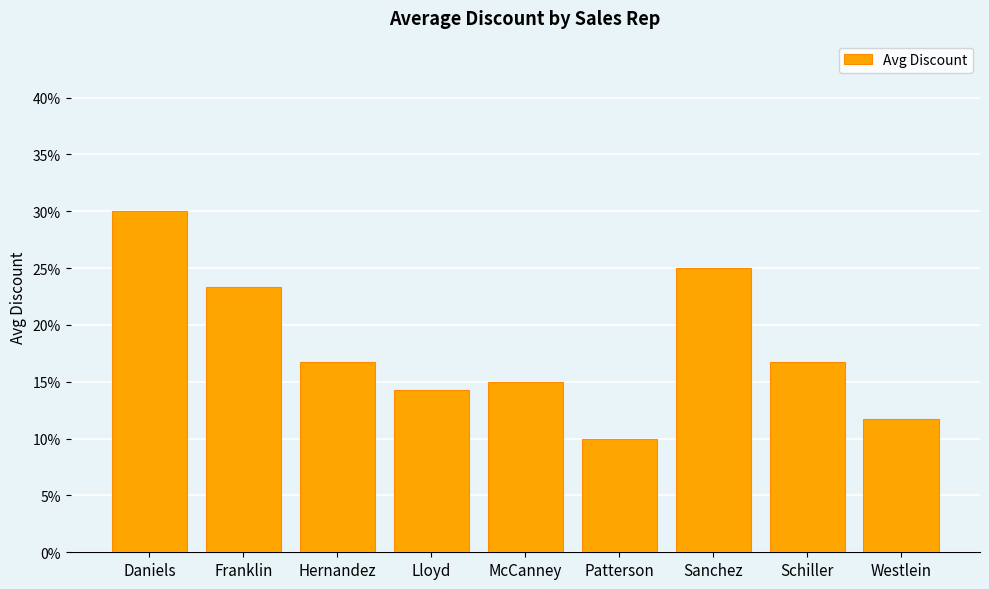

Does the chart contain any negative values?

No